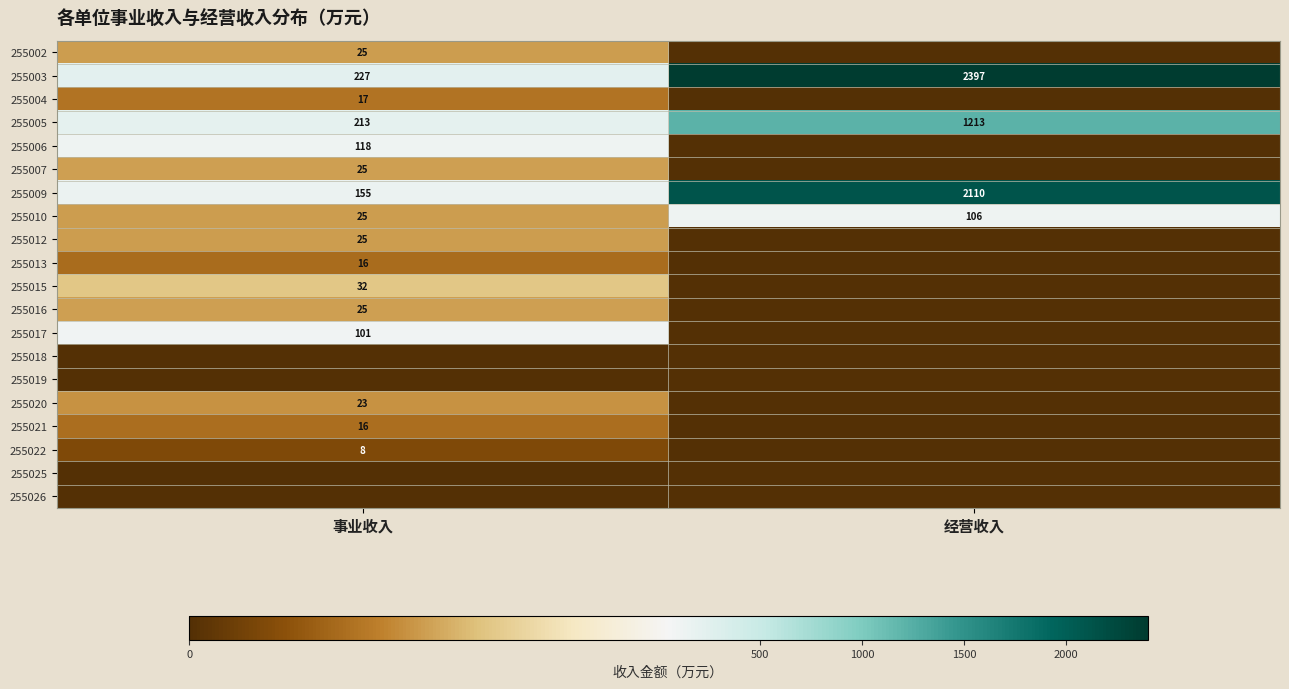

The 255015 series shows 32 at 事业收入. True or false?

True